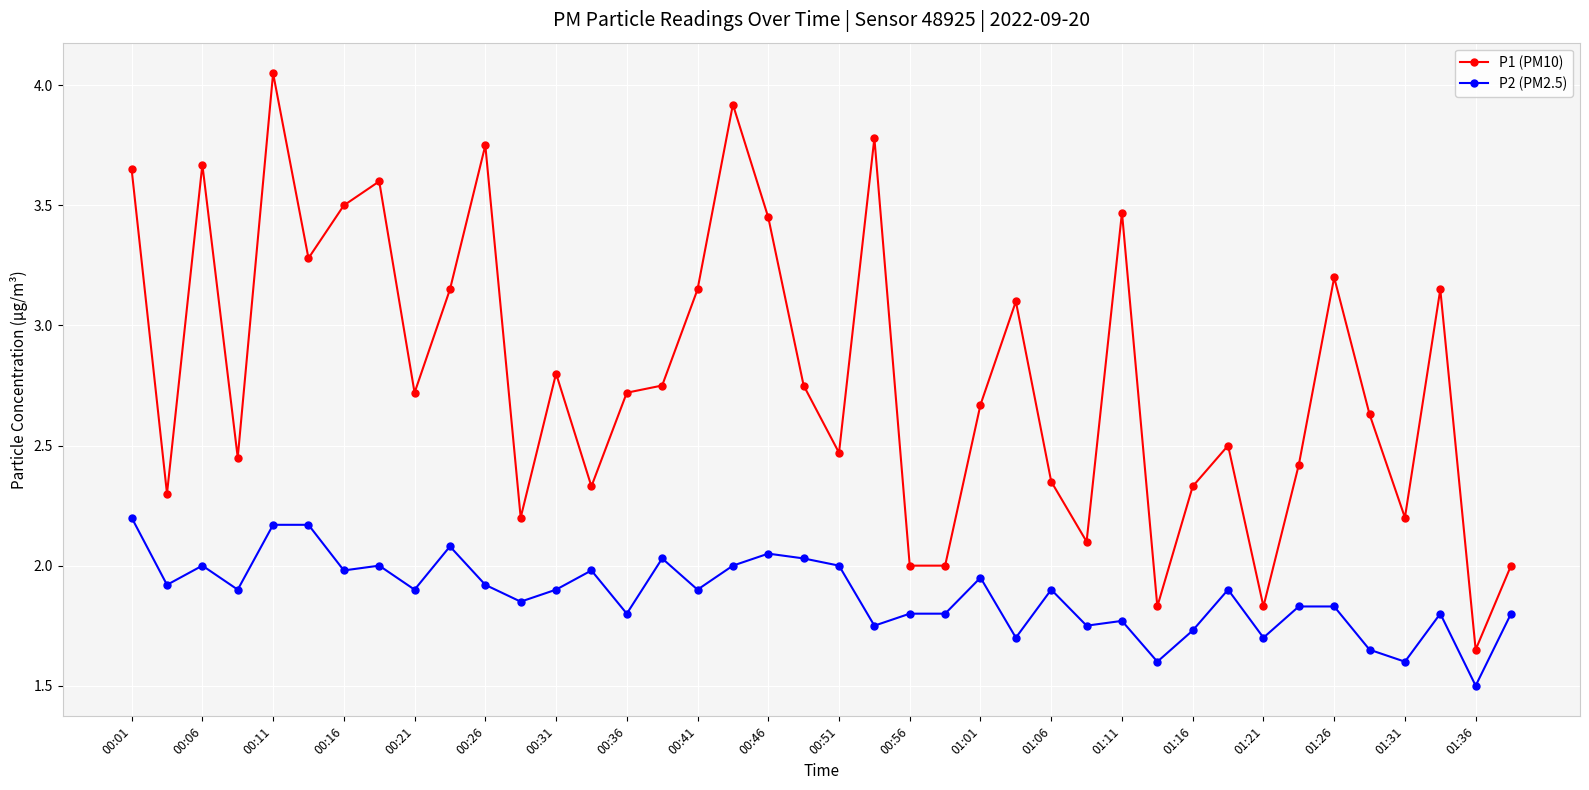

What is the sum of all P1 (PM10) values?

111.9